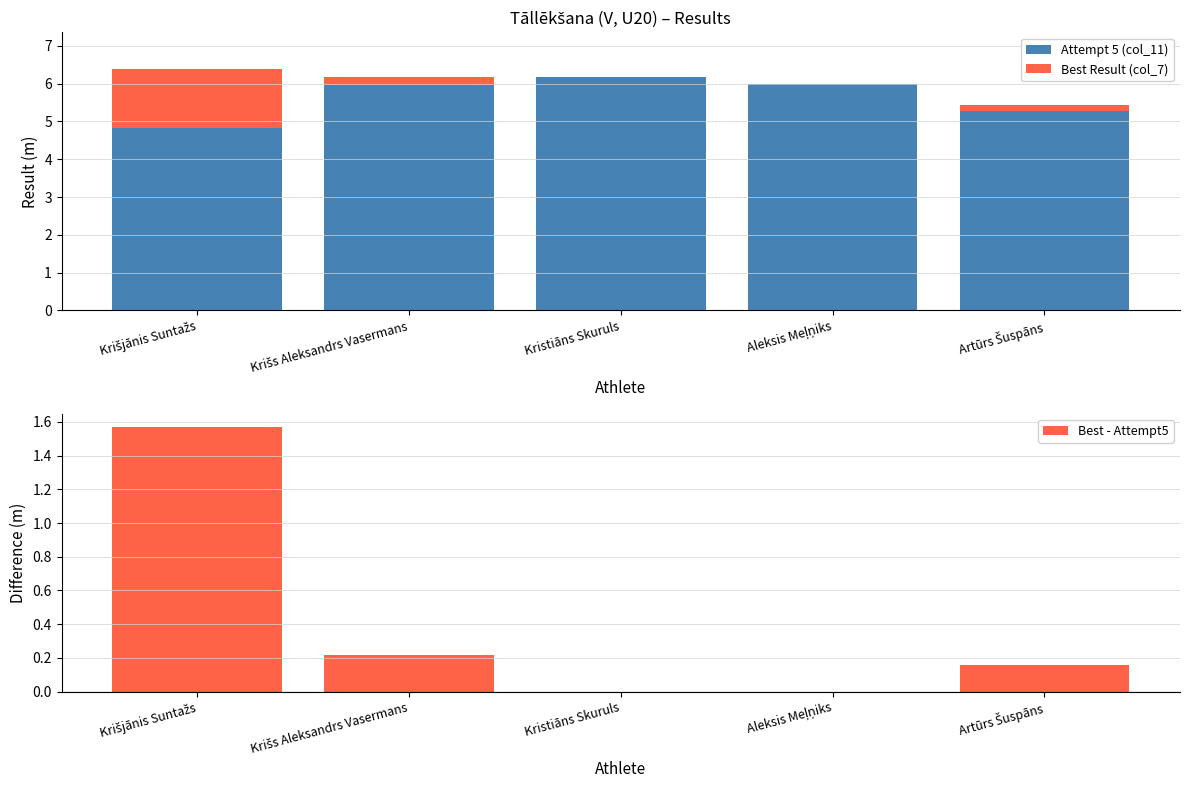

What is the label of the 1st bar from the right?

Artūrs Šuspāns